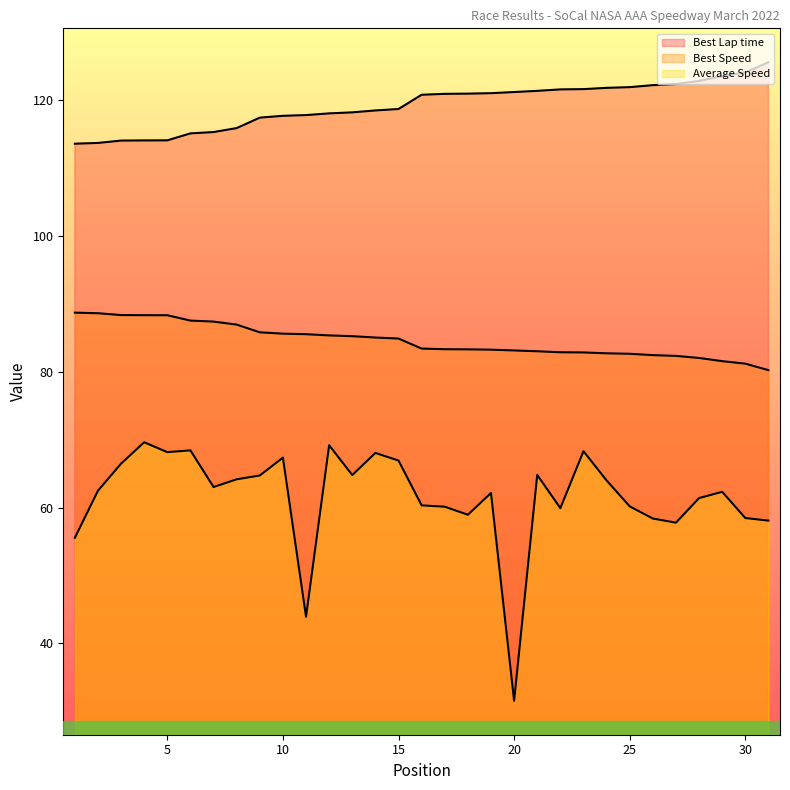

Reading left to right, what are all the values shown in this chart?

Best Lap time: 1=113.6	2=113.7	3=114.1	4=114.1	5=114.1	6=115.1	7=115.3	8=115.9	9=117.5	10=117.7	11=117.8	12=118.1	13=118.2	14=118.5	15=118.7	16=120.8	17=121.0	18=121.0	19=121.1	20=121.2	21=121.4	22=121.6	23=121.7	24=121.8	25=122.0	26=122.2	27=122.4	28=122.9	29=123.6	30=124.1	31=125.6
Best Speed: 1=88.7	2=88.6	3=88.4	4=88.3	5=88.3	6=87.5	7=87.4	8=87.0	9=85.8	10=85.6	11=85.5	12=85.4	13=85.3	14=85.1	15=84.9	16=83.4	17=83.3	18=83.3	19=83.3	20=83.1	21=83.0	22=82.9	23=82.9	24=82.7	25=82.7	26=82.5	27=82.3	28=82.0	29=81.6	30=81.2	31=80.2
Average Speed: 1=55.5	2=62.5	3=66.5	4=69.6	5=68.2	6=68.4	7=63.0	8=64.2	9=64.7	10=67.3	11=43.9	12=69.2	13=64.8	14=68.0	15=66.9	16=60.3	17=60.1	18=58.9	19=62.1	20=31.5	21=64.8	22=59.9	23=68.3	24=64.0	25=60.2	26=58.4	27=57.8	28=61.4	29=62.3	30=58.5	31=58.1